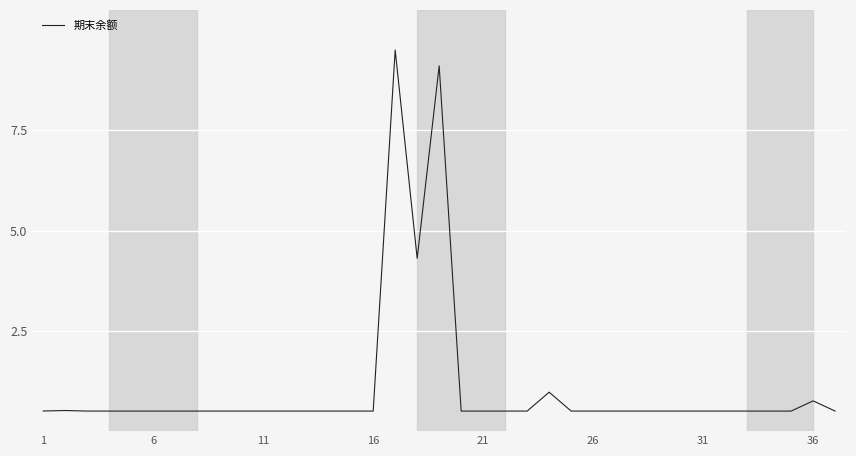

What is the difference between the maximum and minimum values?

9.0